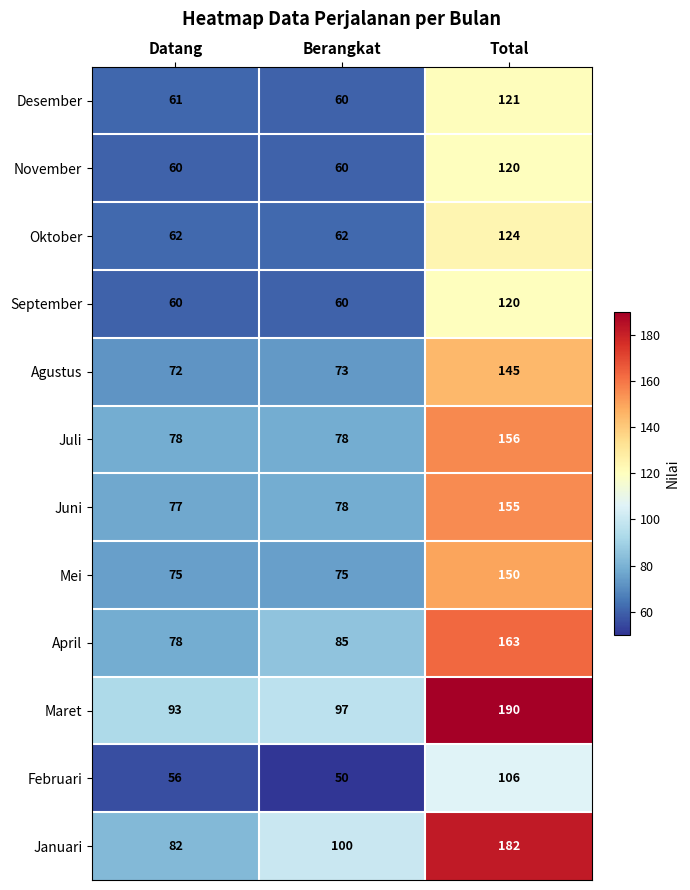

Count the September values in the range 60 to 120.

3